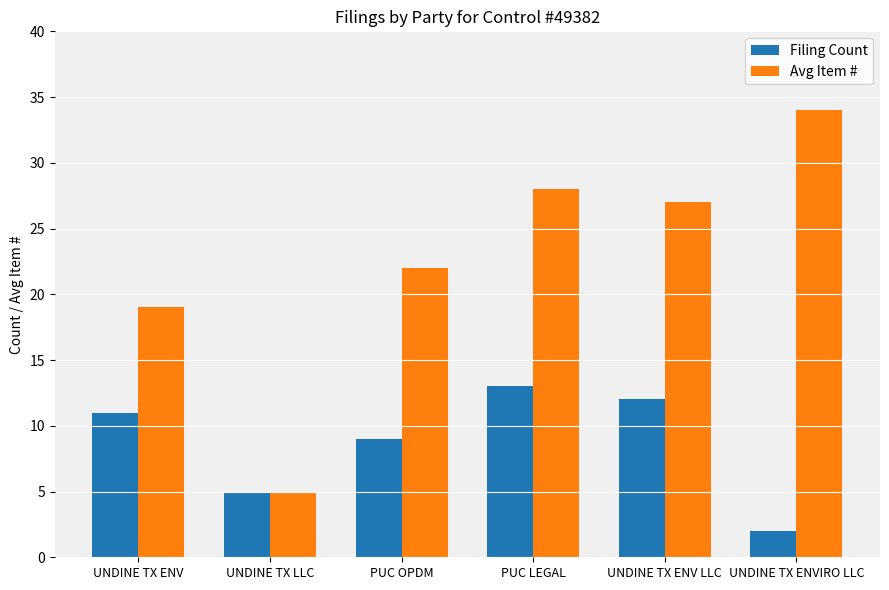

What is the label of the 2nd bar from the left?

UNDINE TX LLC